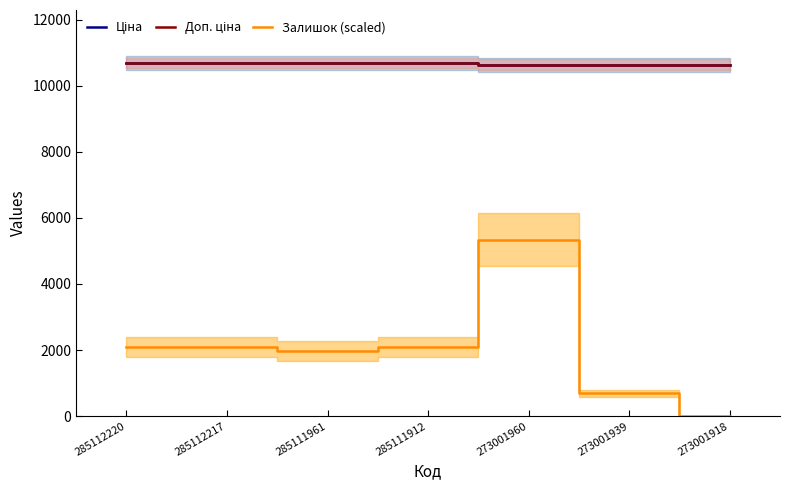

True or false: Ціна and Доп. ціна cross at least once.

False